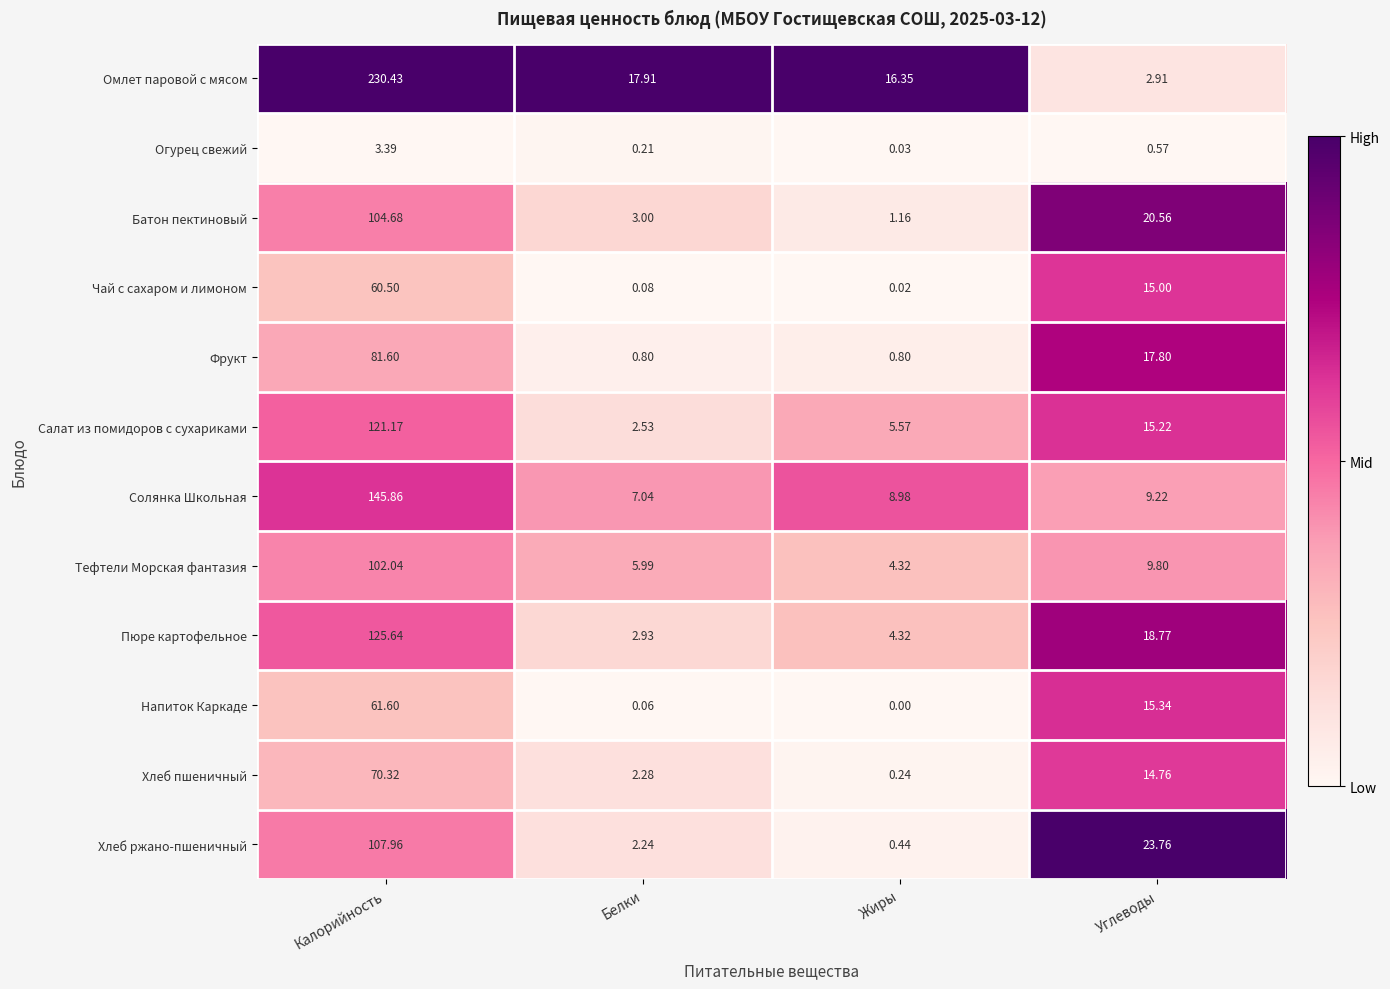

Where is Салат из помидоров с сухариками nearest to the value 61?

Углеводы